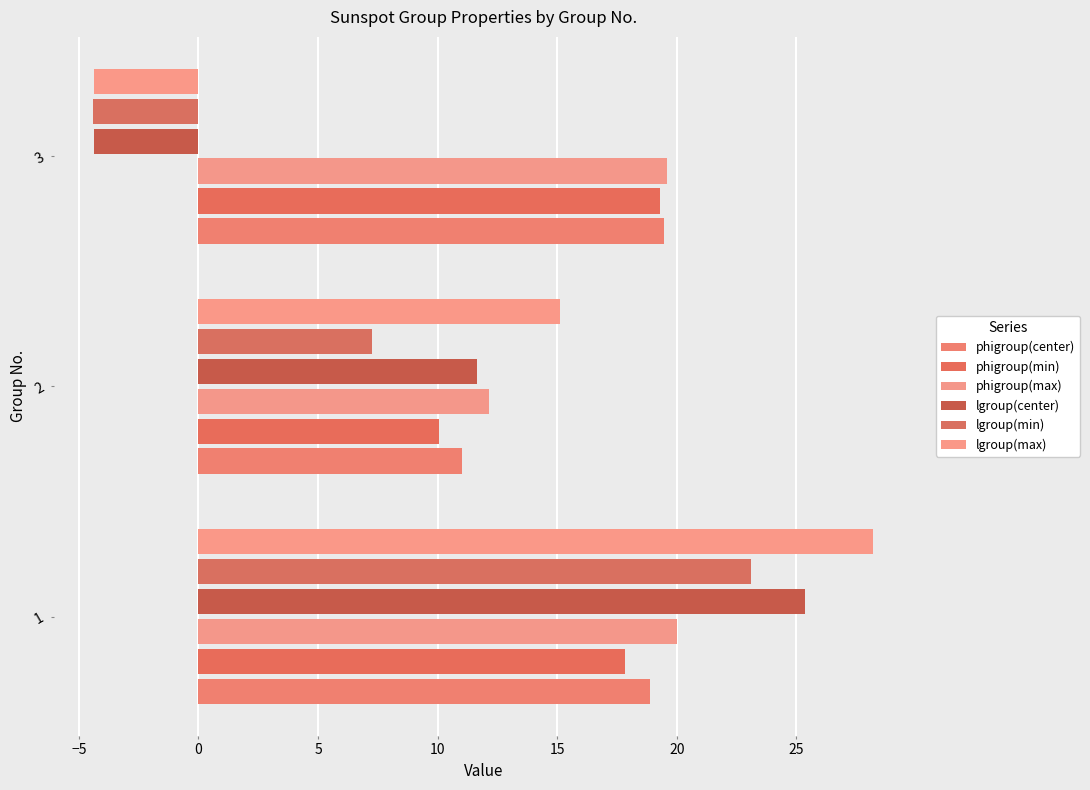

Reading left to right, transcribe all the data shown in this chart.

phigroup(center): 18.9	11.0	19.5
phigroup(min): 17.8	10.1	19.3
phigroup(max): 20.0	12.2	19.6
lgroup(center): 25.4	11.6	-4.4
lgroup(min): 23.1	7.3	-4.4
lgroup(max): 28.2	15.1	-4.4